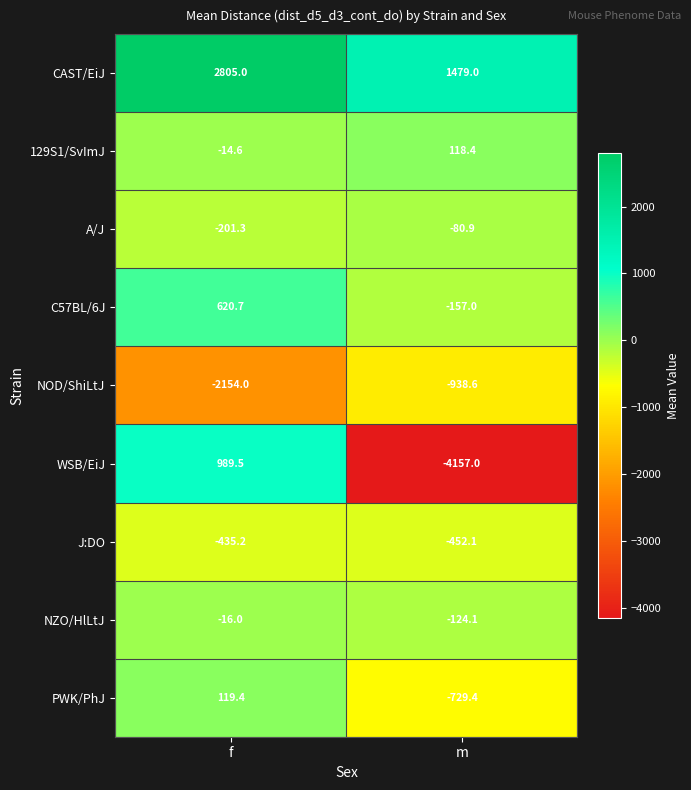

What is the sum of the J:DO values at m and f?

-887.3